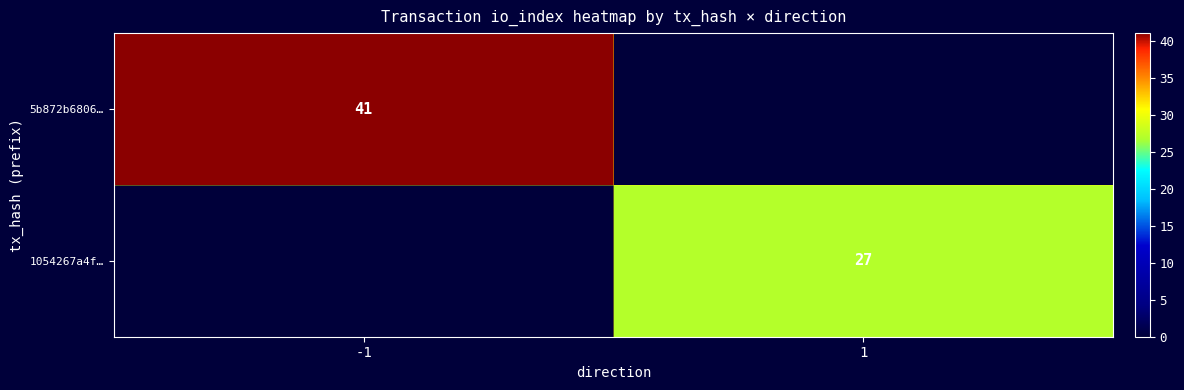

Is it true that 5b872b6806… equals 27 at -1?

False